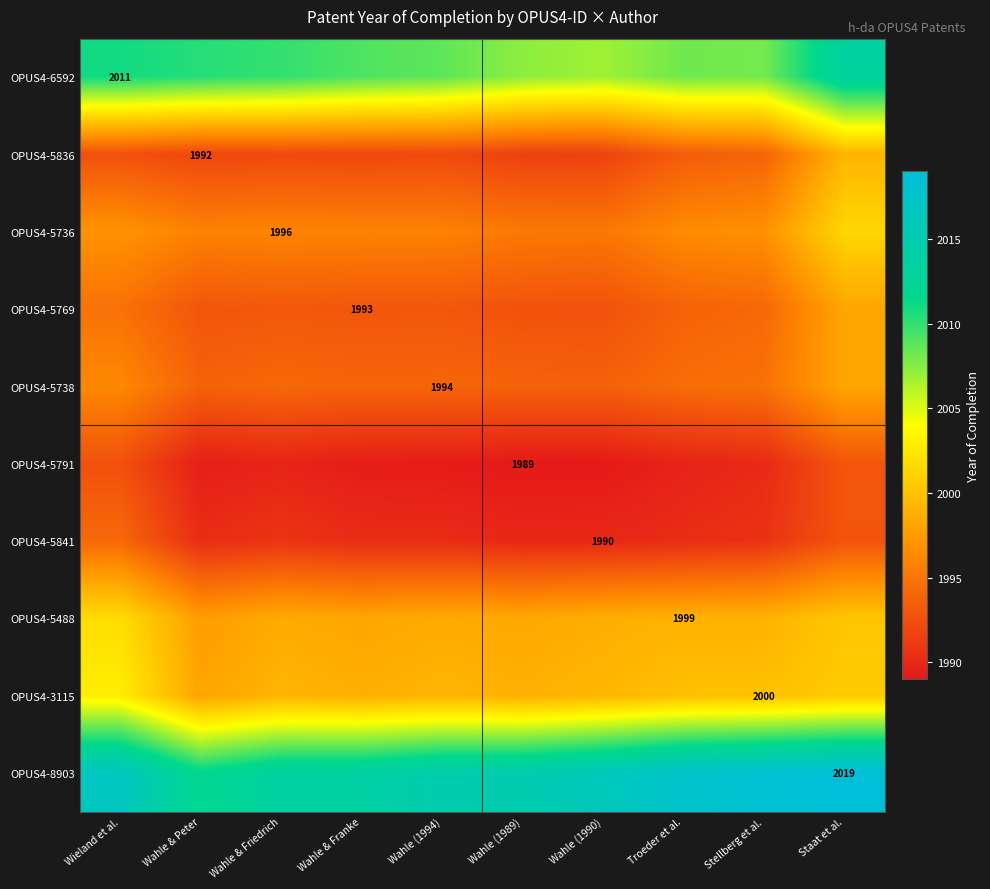

What is the average value of the OPUS4-5488 series?

1999.0